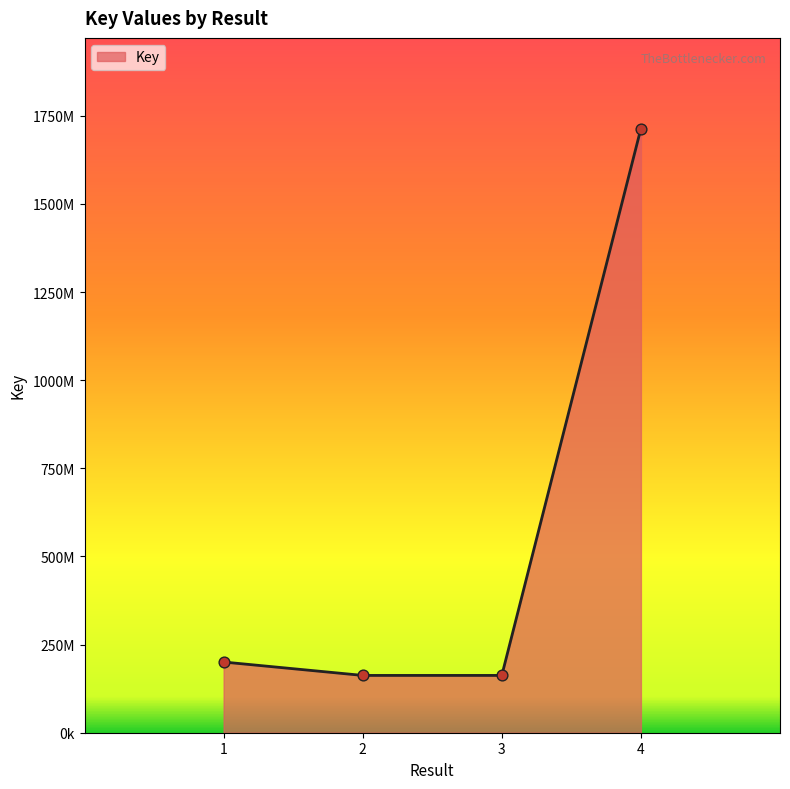

Does the chart have visible grid lines?

No